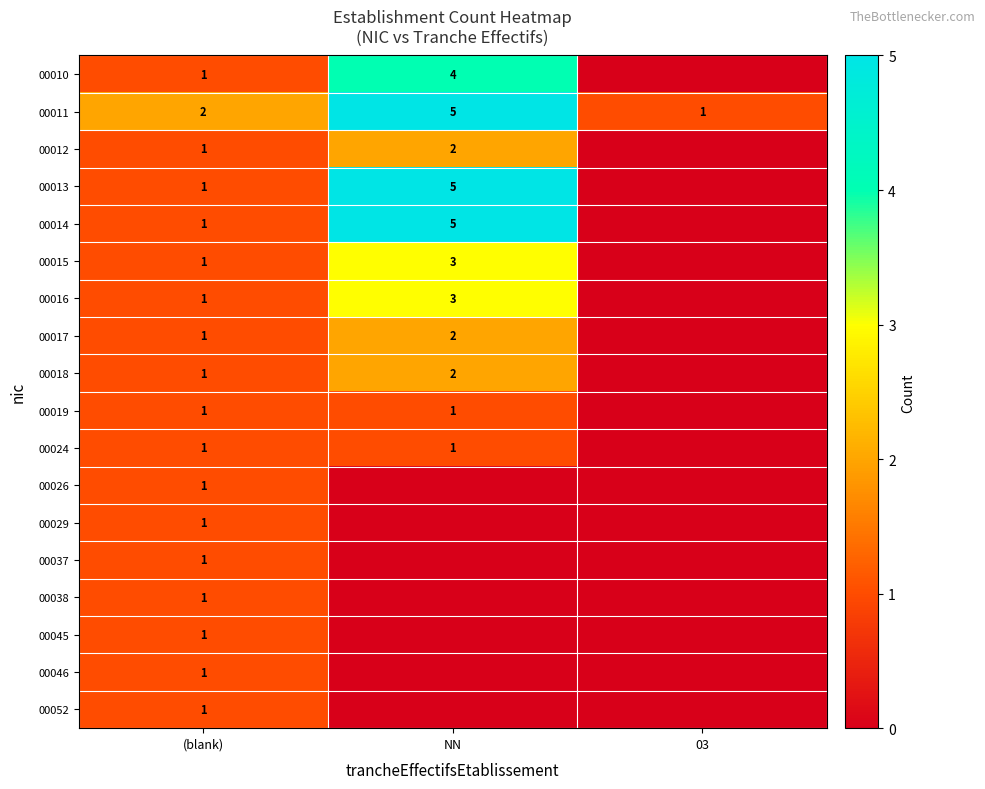

What is the total value across all series at (blank)?

19